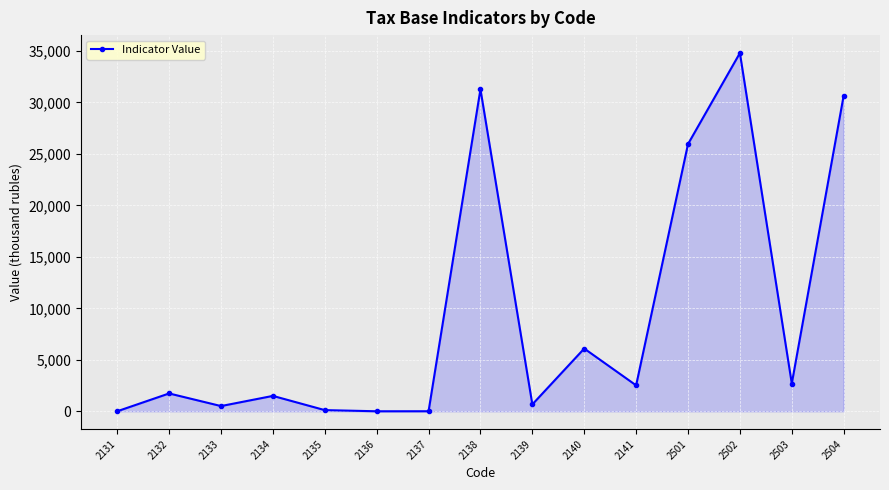

Which category has the highest value across all series?

2502